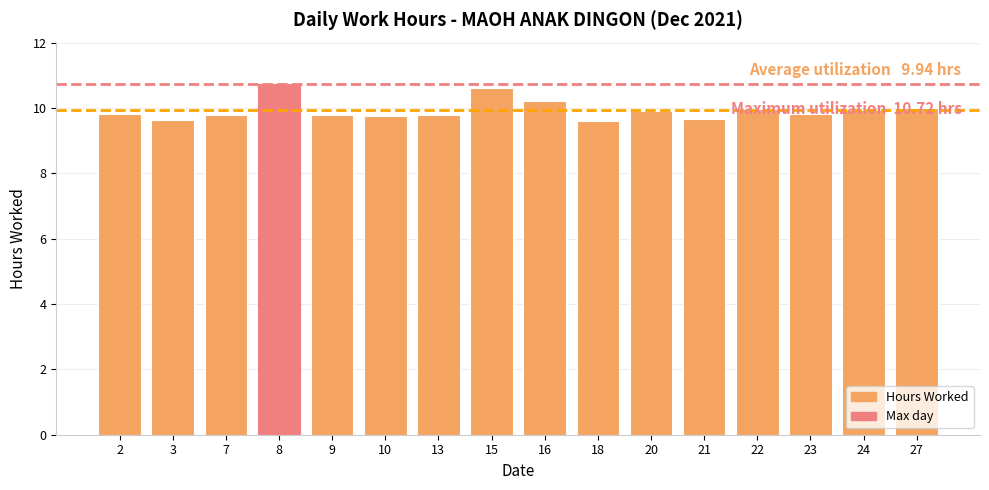

How many bars are there in total?

16